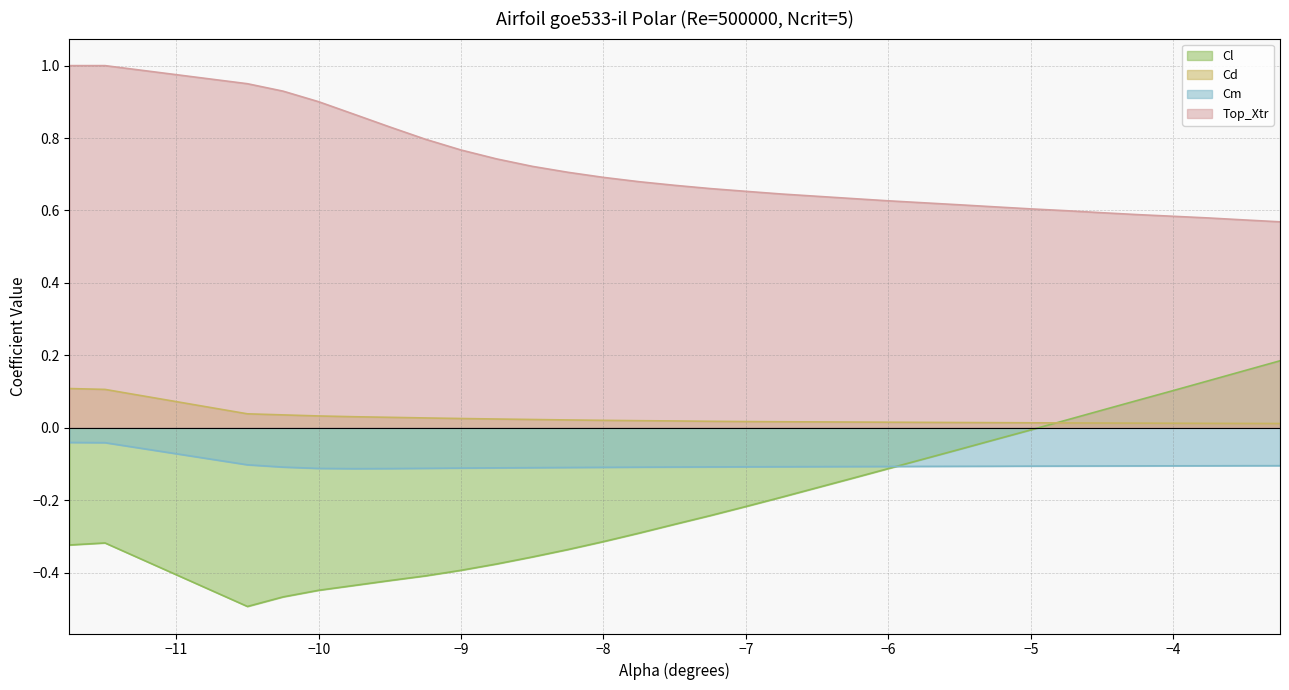

What is the value of the Top_Xtr point at the 3rd from the left?

0.9